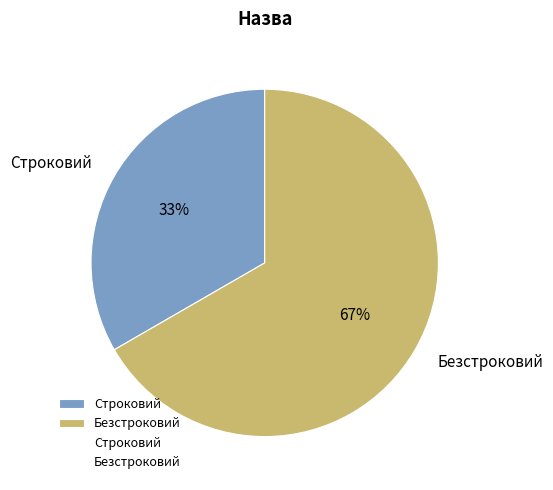

Rank the categories by value from lowest to highest.

Строковий, Безстроковий